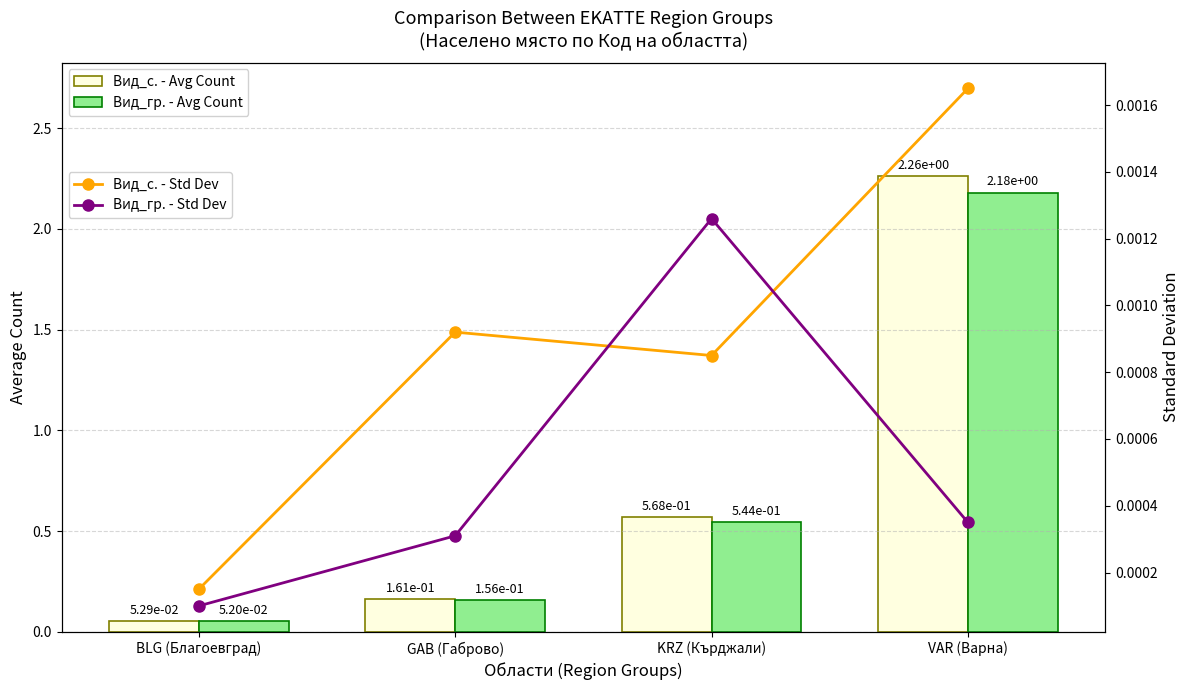

Count the number of data series in this chart.

4